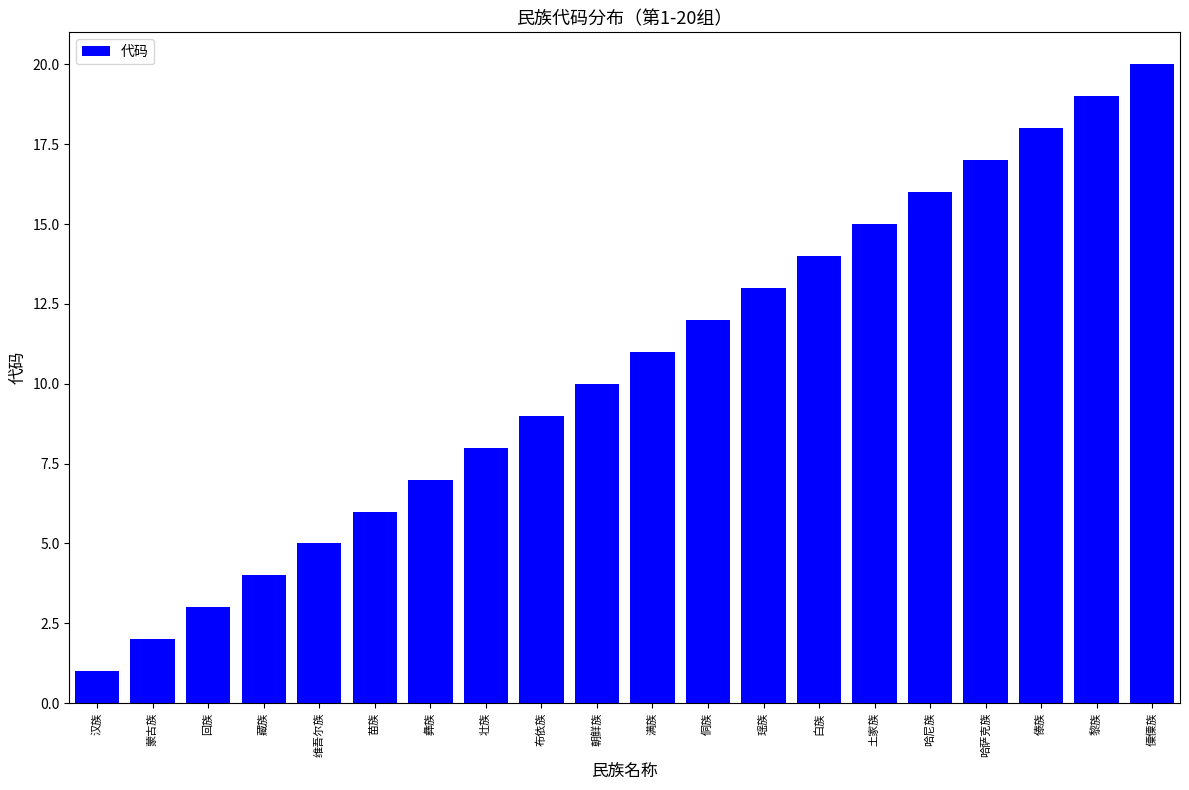

What is the value of the 1st bar from the left?

1